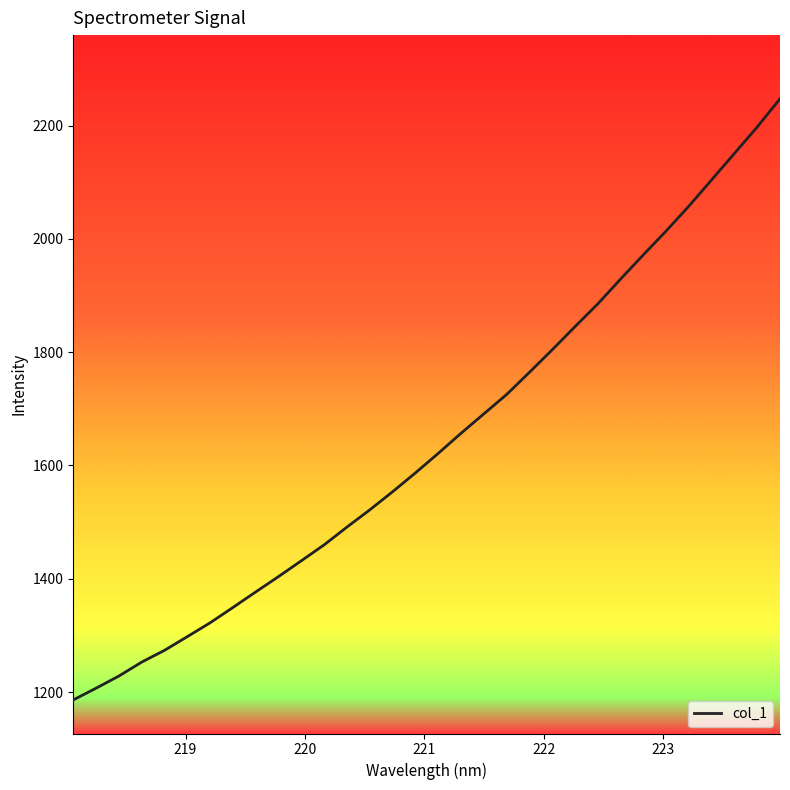

What is the maximum value shown in the chart?

2247.4